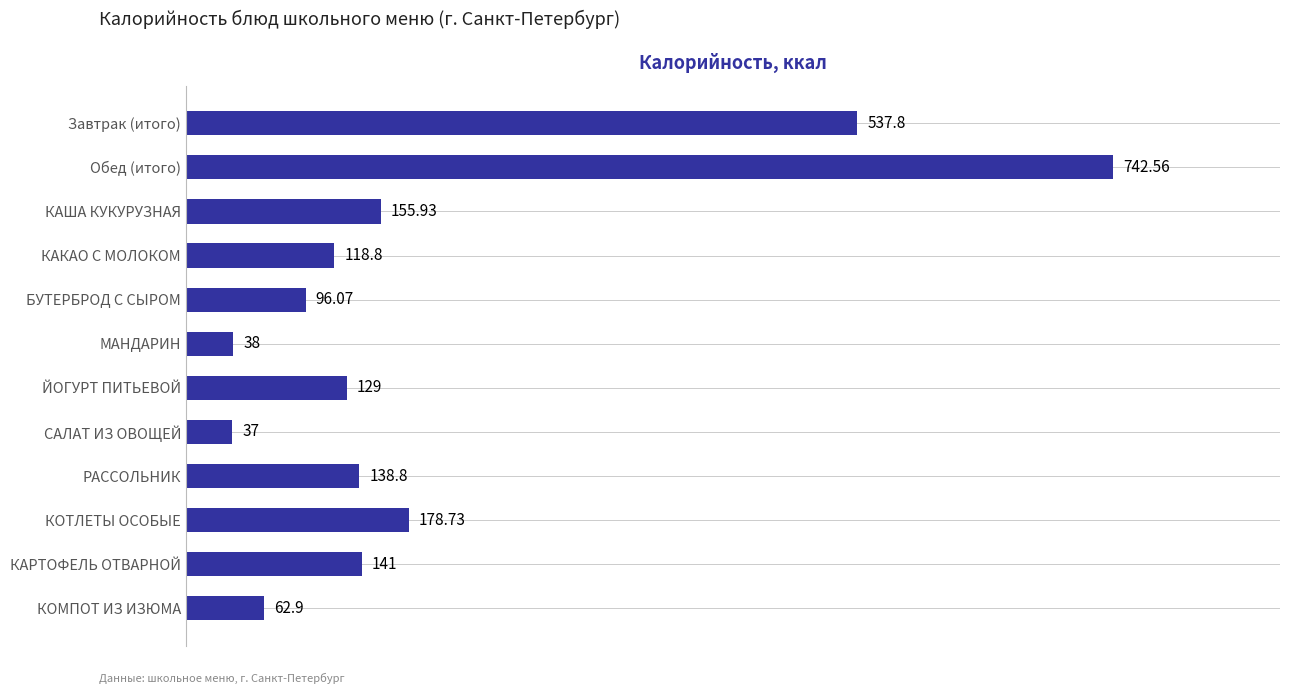

List the labels in order of value, smallest first.

САЛАТ ИЗ ОВОЩЕЙ, МАНДАРИН, КОМПОТ ИЗ ИЗЮМА, БУТЕРБРОД С СЫРОМ, КАКАО С МОЛОКОМ, ЙОГУРТ ПИТЬЕВОЙ, РАССОЛЬНИК, КАРТОФЕЛЬ ОТВАРНОЙ, КАША КУКУРУЗНАЯ, КОТЛЕТЫ ОСОБЫЕ, Завтрак (итого), Обед (итого)